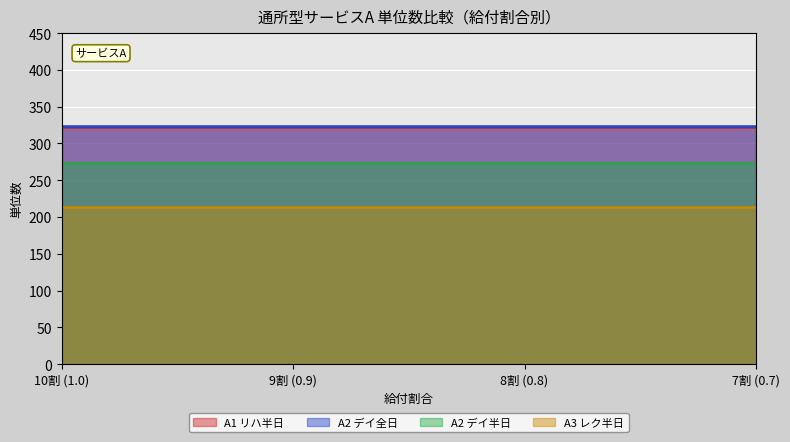

True or false: A3 レク半日 has a value of 213 at 9割 (0.9).

True